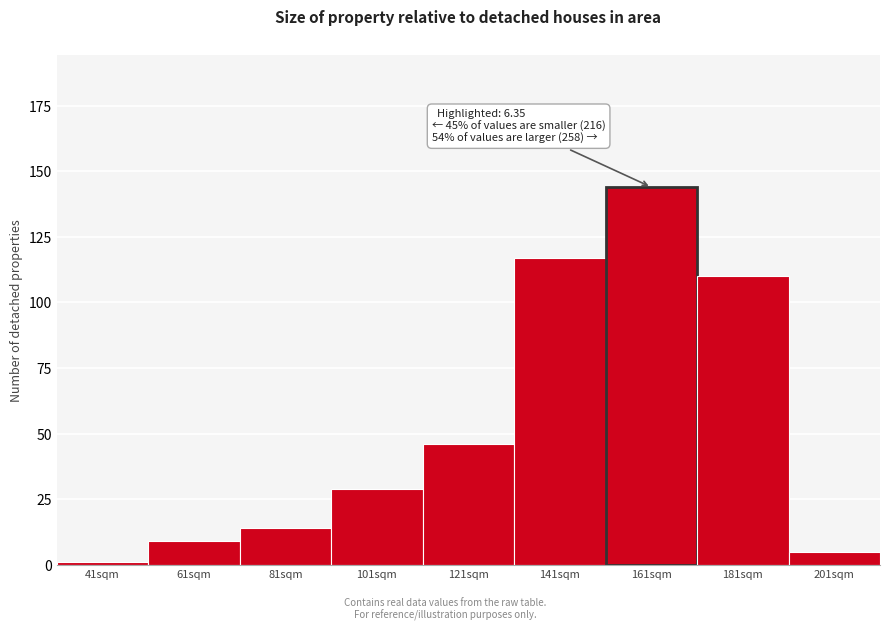

Reading left to right, transcribe all the data shown in this chart.

41sqm=1	61sqm=9	81sqm=14	101sqm=29	121sqm=46	141sqm=117	161sqm=144	181sqm=110	201sqm=5